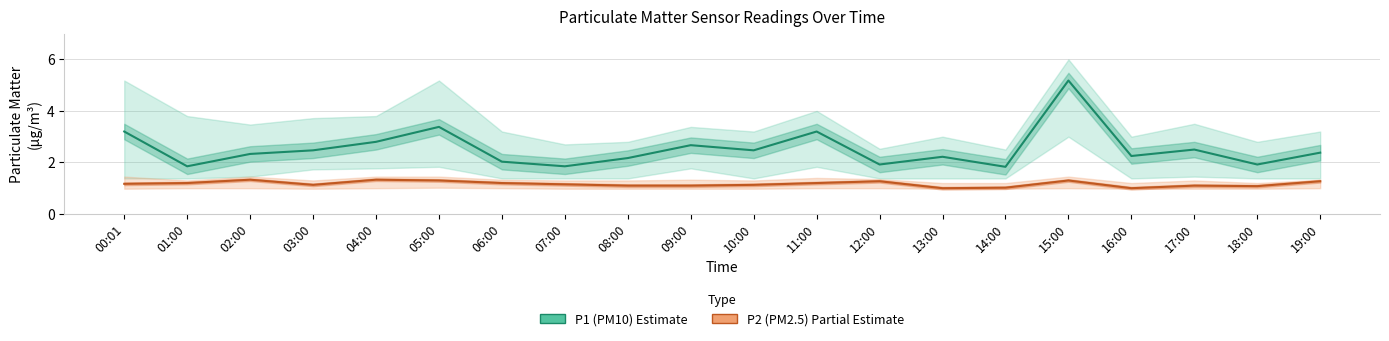

What is the difference between the maximum and minimum values in the P2 (PM2.5) series?

0.3